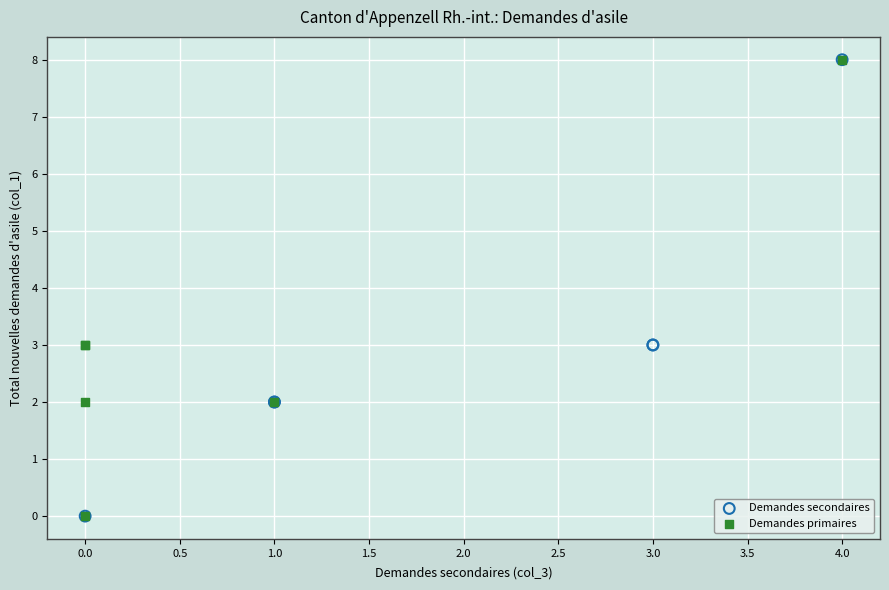

What are all the series names shown in the legend?

Demandes secondaires, Demandes primaires